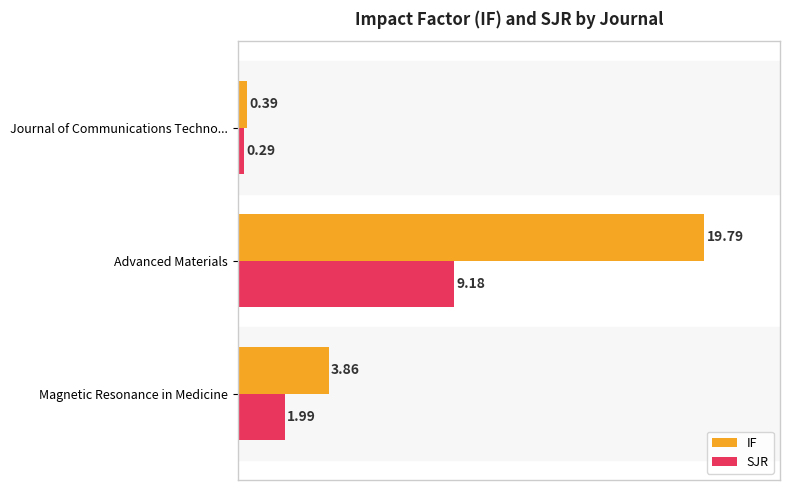

How many groups of bars are there?

3